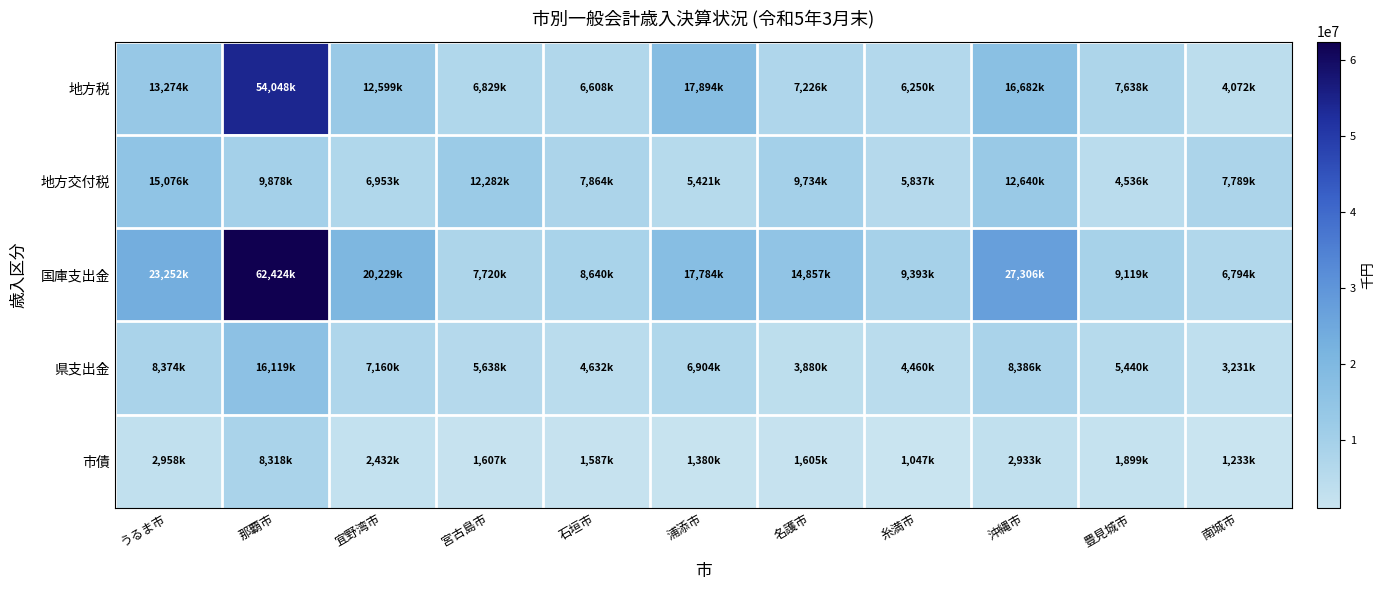

Which series has the largest total across all categories?

国庫支出金